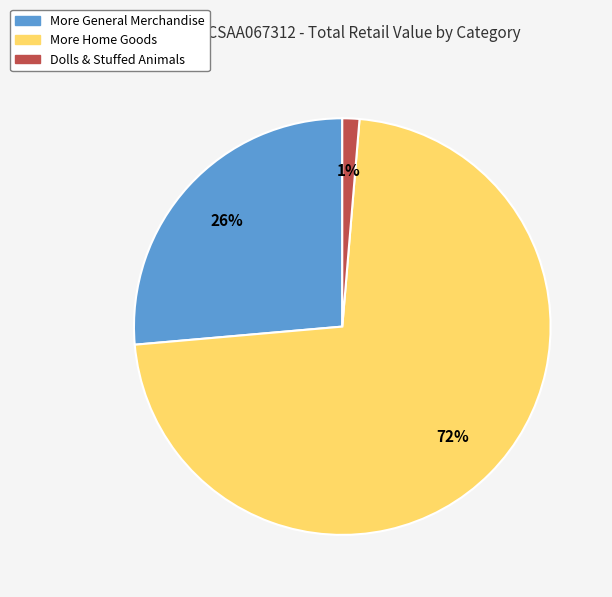

To the nearest percent, what is the average slice percentage?

33%